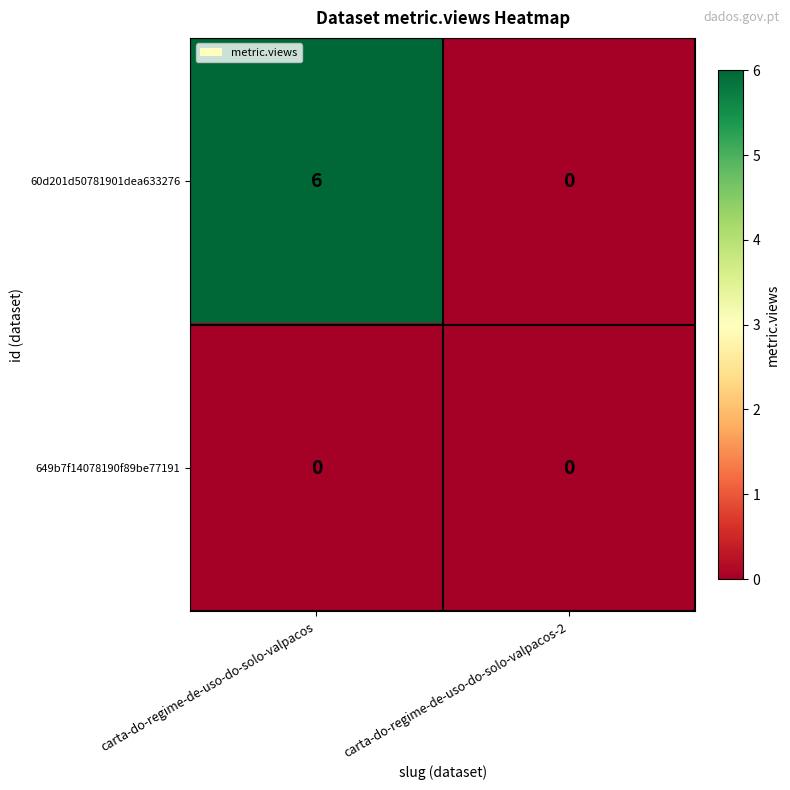

At which category does the chart reach its peak across all series?

carta-do-regime-de-uso-do-solo-valpacos